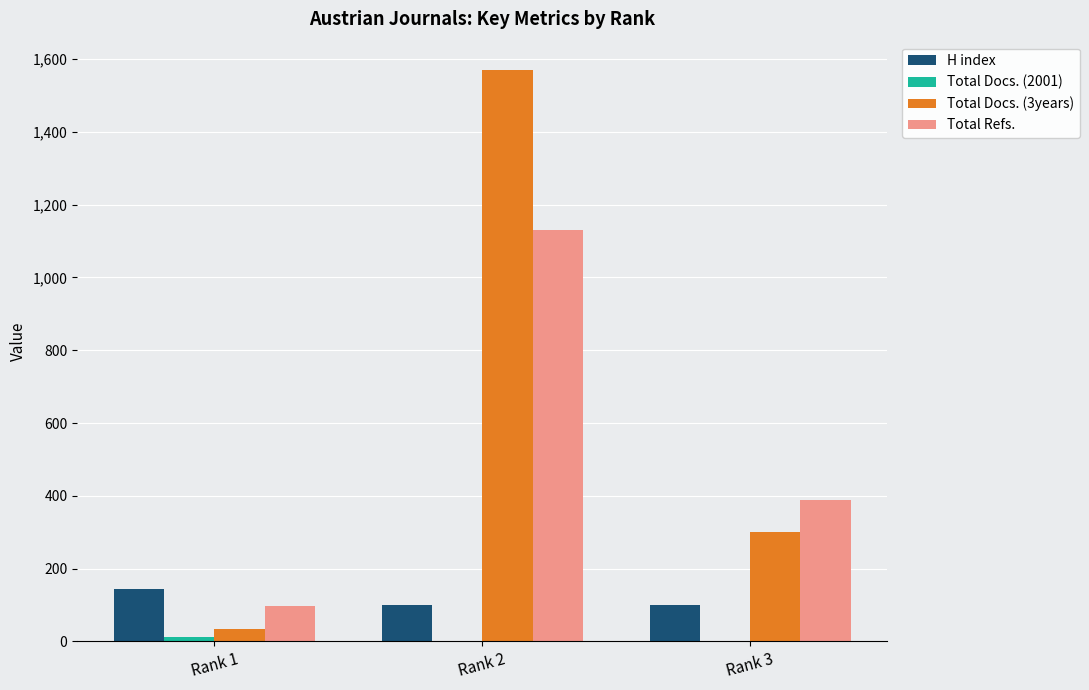

Which label corresponds to the largest value in the chart?

Rank 2